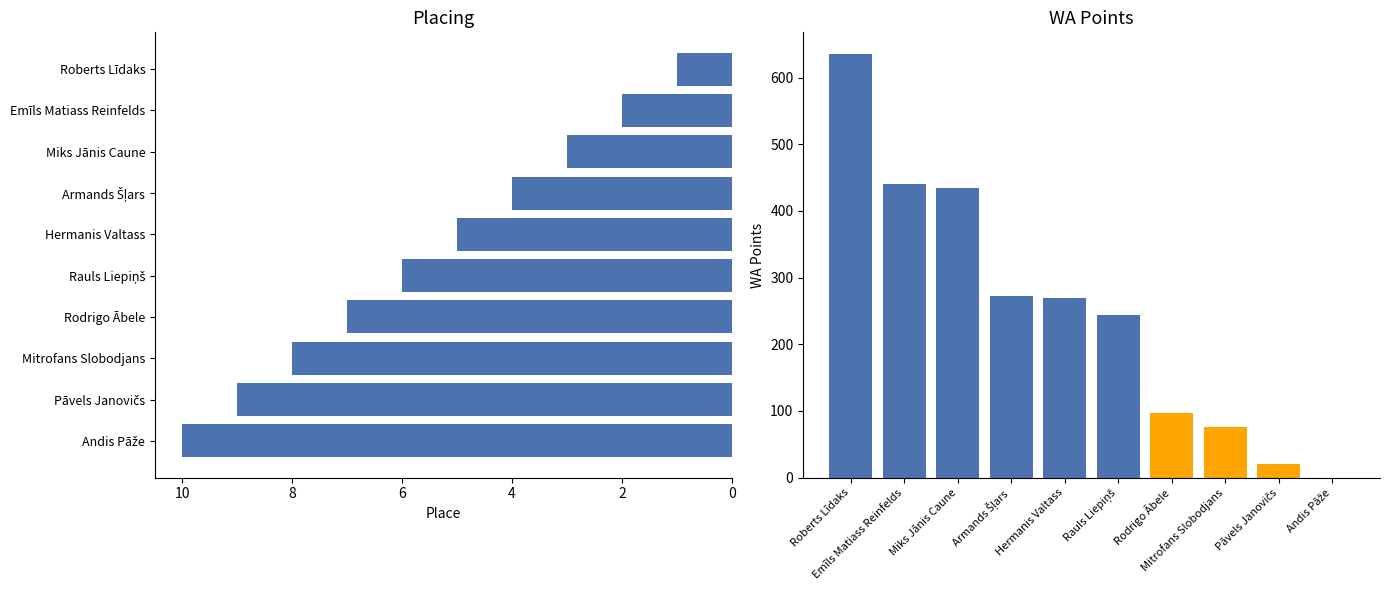

Reading left to right, extract all data points from this chart.

Place: 1	2	3	4	5	6	7	8	9	10
WA Points: 636	441	435	273	269	244	97	76	21	0